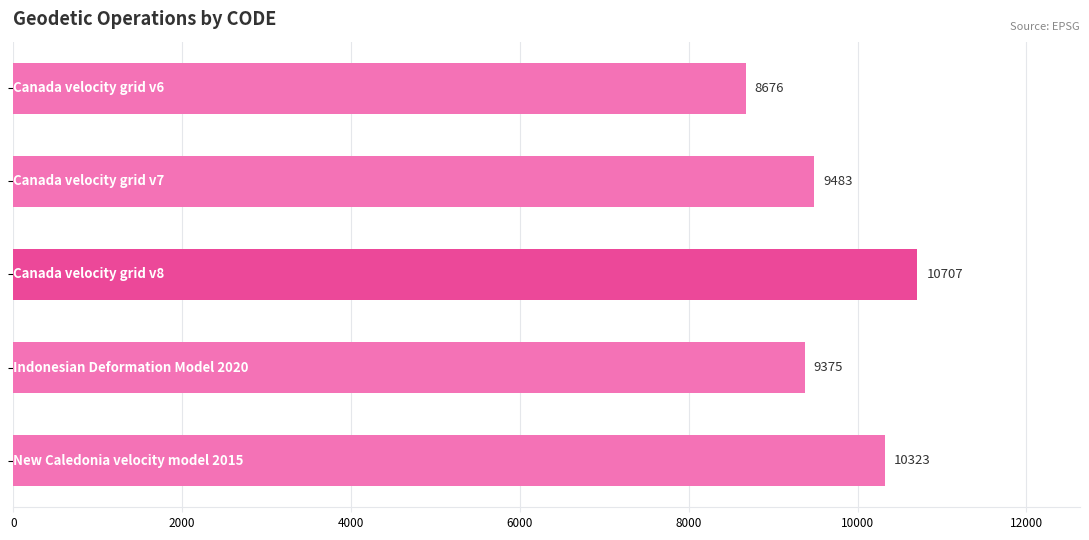

What is the maximum value shown in the chart?

10707